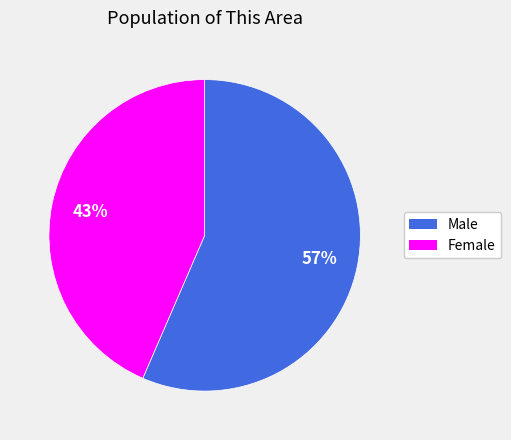

Between Female and Male, which is larger?

Male